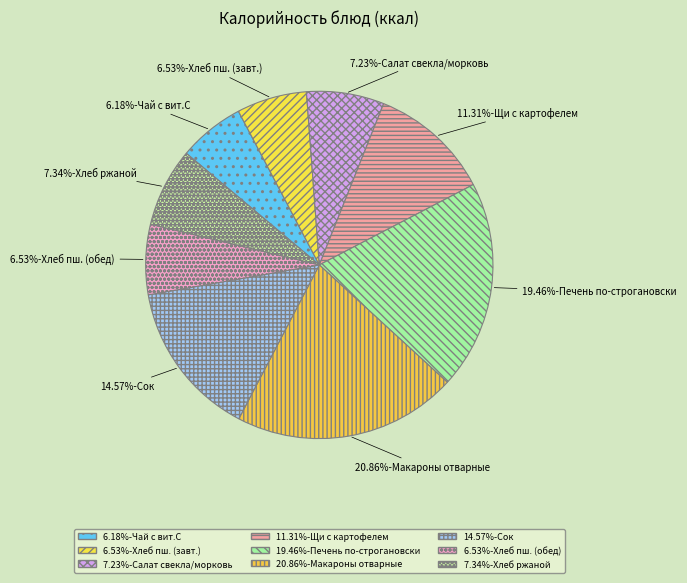

Is there any slice that represents more than half of the pie?

No